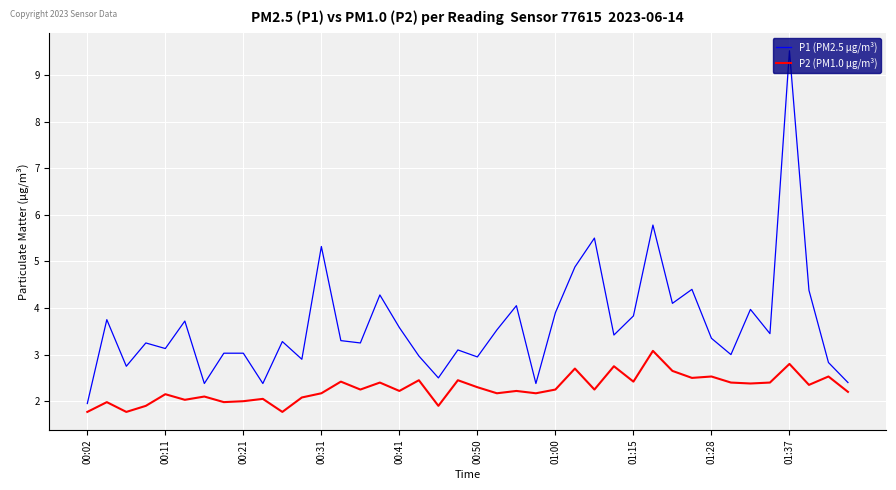

What is the maximum value for P2 (PM1.0 µg/m³)?

3.1